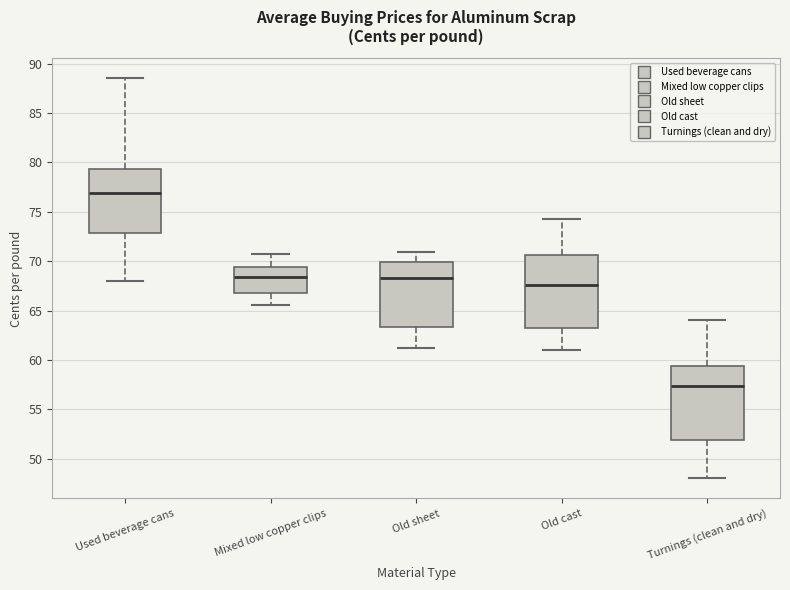

Where is the lower edge of the box for Old cast on the y-axis? The values are not printed on the chart, so give them approximately, as read against the axis.

63.0